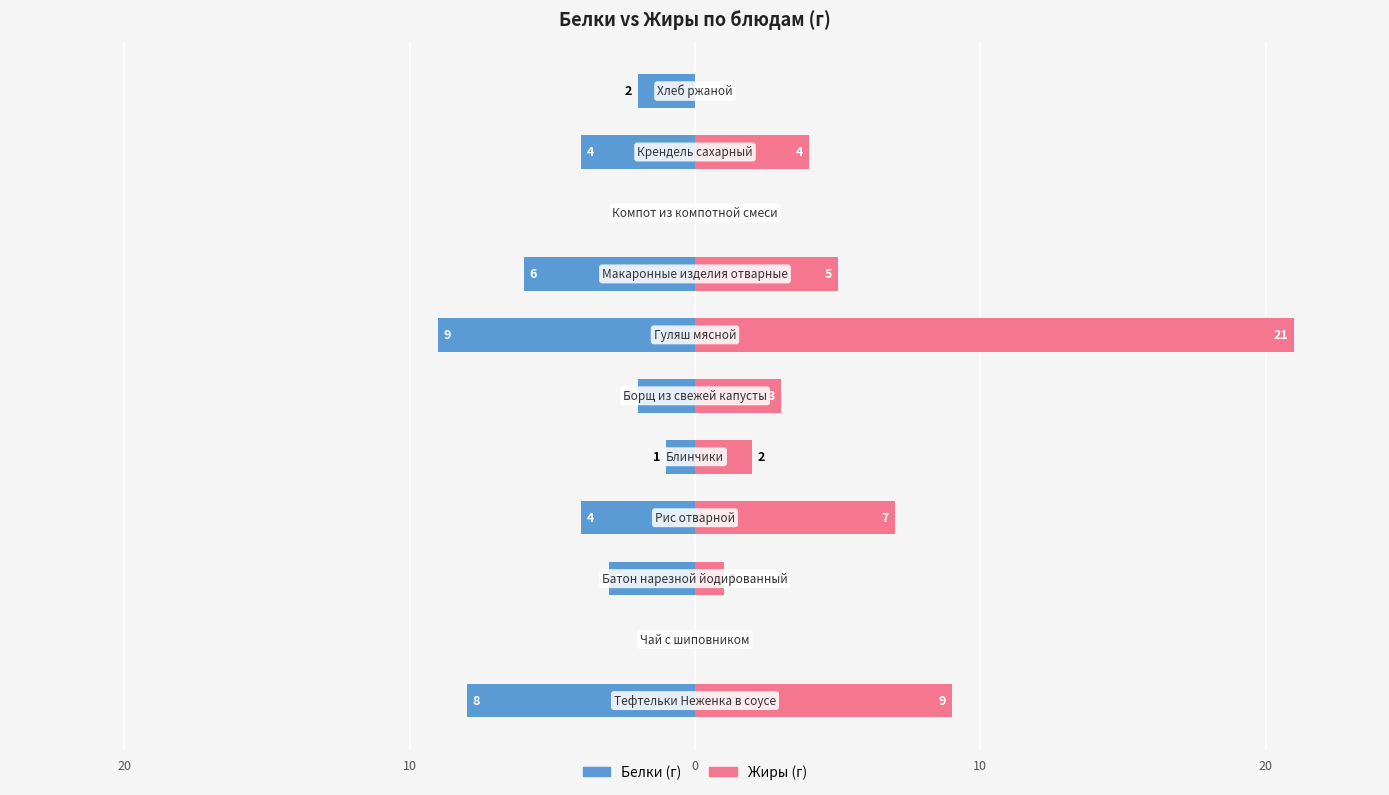

How many values in the Жиры series exceed 3?

5